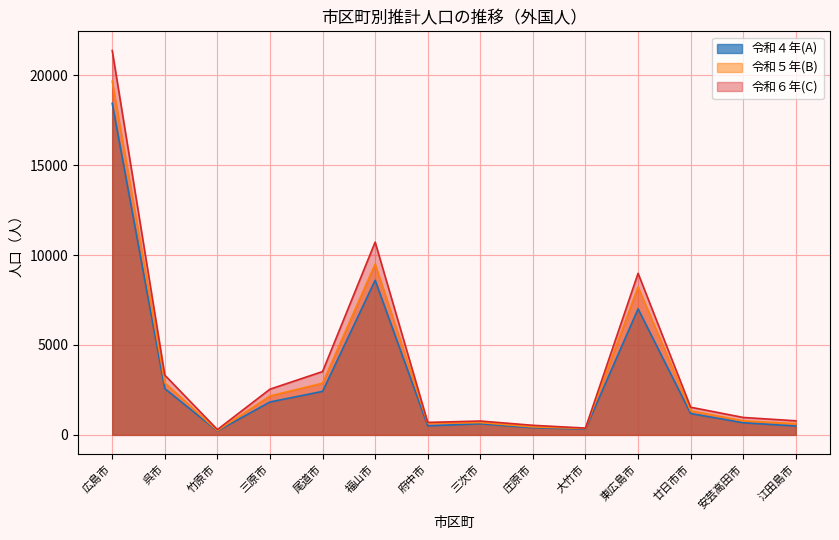

Reading left to right, list all the values displayed in this chart.

令和４年(A): 広島市=18433	呉市=2572	竹原市=218	三原市=1830	尾道市=2418	福山市=8597	府中市=504	三次市=617	庄原市=401	大竹市=327	東広島市=7006	廿日市市=1187	安芸高田市=674	江田島市=492
令和５年(B): 広島市=19662	呉市=2895	竹原市=238	三原市=2164	尾道市=2875	福山市=9501	府中市=657	三次市=686	庄原市=445	大竹市=357	東広島市=8224	廿日市市=1340	安芸高田市=781	江田島市=623
令和６年(C): 広島市=21367	呉市=3322	竹原市=294	三原市=2541	尾道市=3520	福山市=10718	府中市=693	三次市=770	庄原市=532	大竹市=378	東広島市=8982	廿日市市=1538	安芸高田市=969	江田島市=783